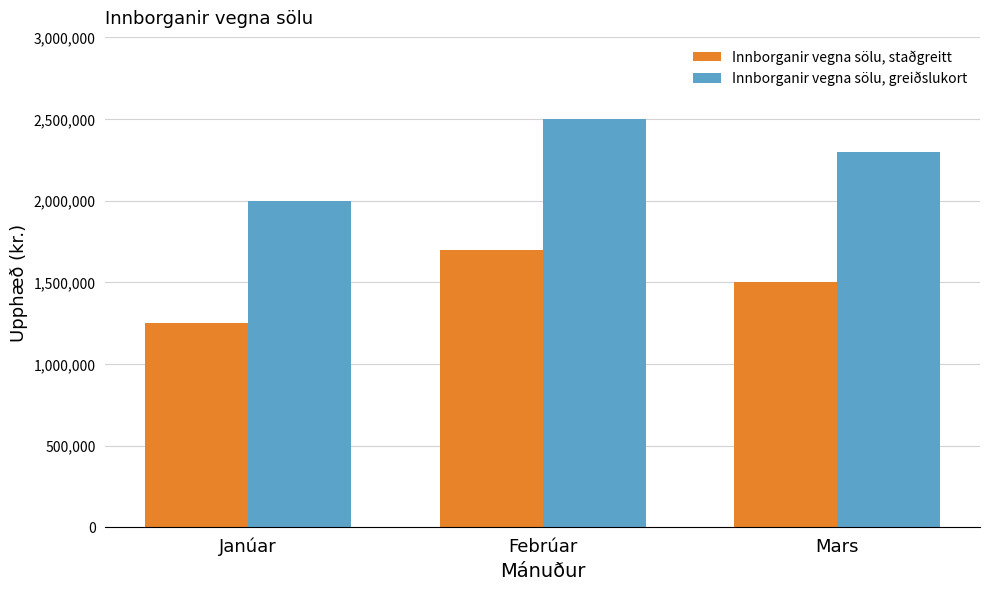

The value of Innborganir vegna sölu, staðgreitt at Janúar is 1735119. True or false?

False